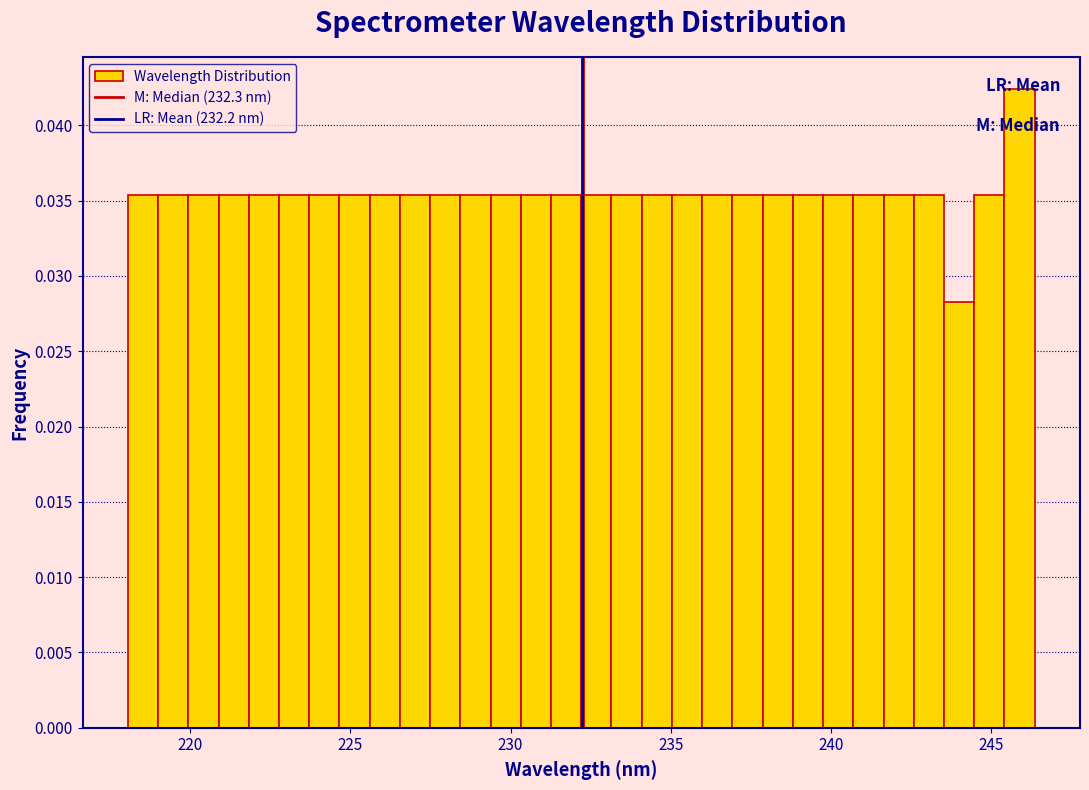

Around what value on the x-axis is the tallest bar? Give the approximate position of its centre, as read against the axis.

246.0